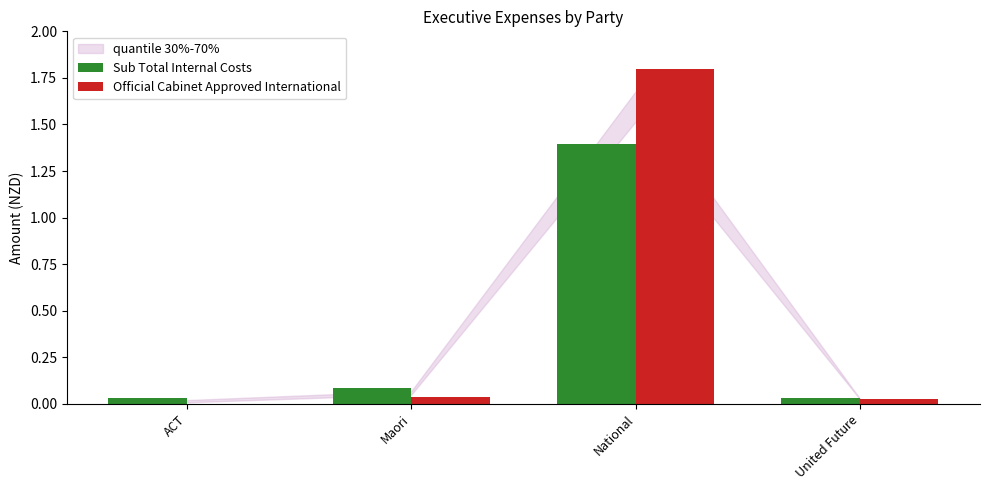

At which category is the sum across all series the highest?

National